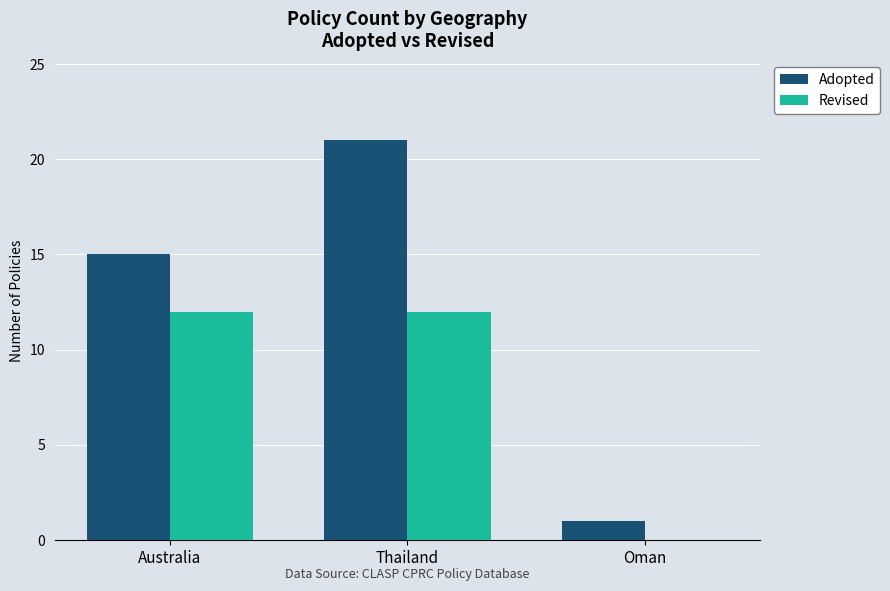

What are all the series names shown in the legend?

Adopted, Revised